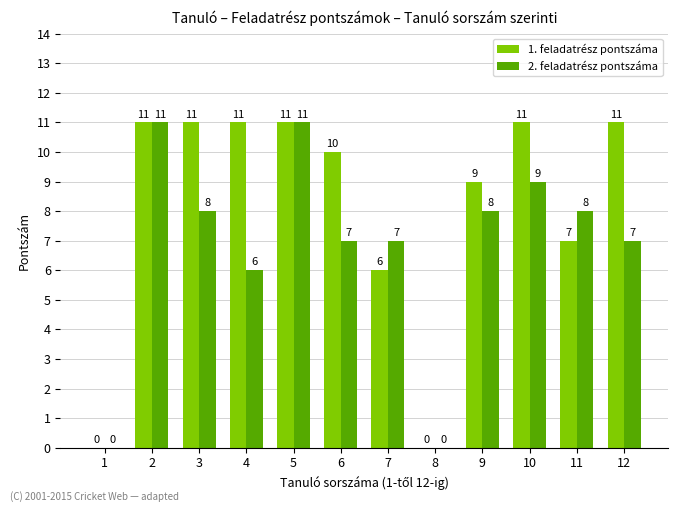

The value of 2. feladatrész pontszáma at 4 is 6. True or false?

True